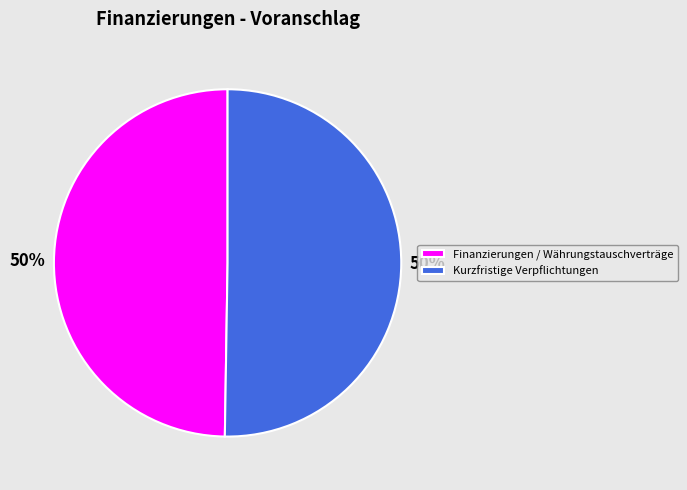

To the nearest percent, what percentage of the pie is Finanzierungen / Währungstauschverträge?

50%